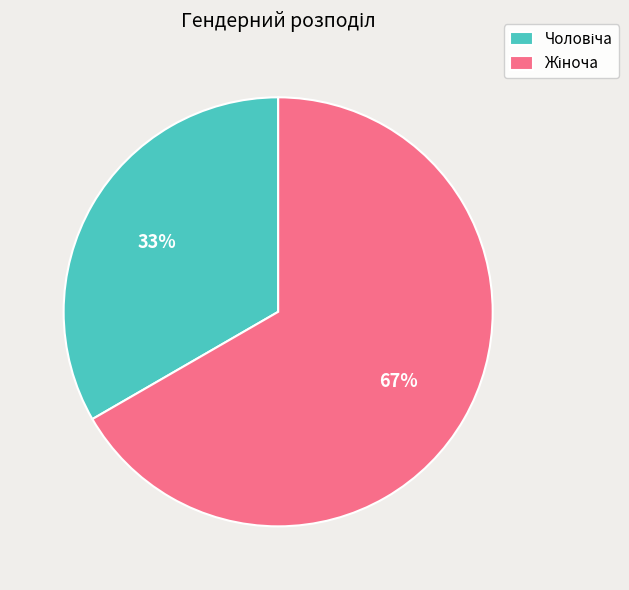

Is there any slice that represents more than half of the pie?

Yes